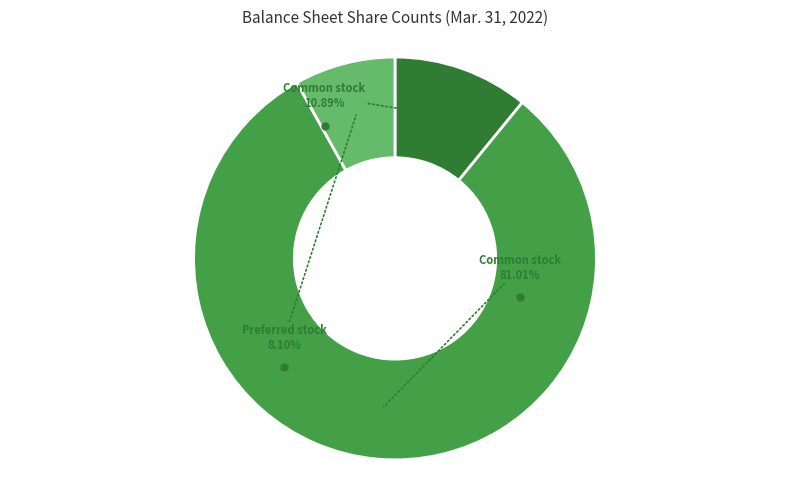

Is there a majority slice in this chart?

Yes